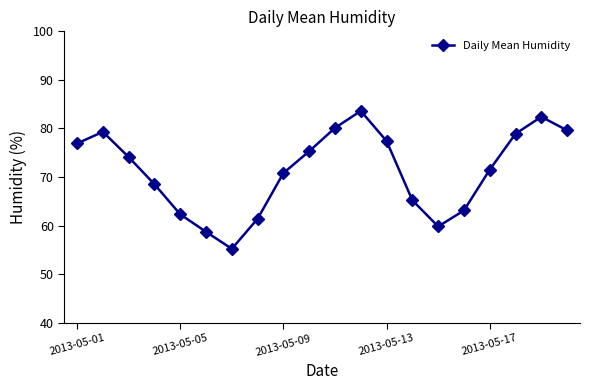

Reading left to right, list all the values displayed in this chart.

76.9	79.3	74.1	68.5	62.3	58.7	55.2	61.4	70.8	75.3	80.1	83.6	77.4	65.2	59.8	63.1	71.5	78.9	82.4	79.6